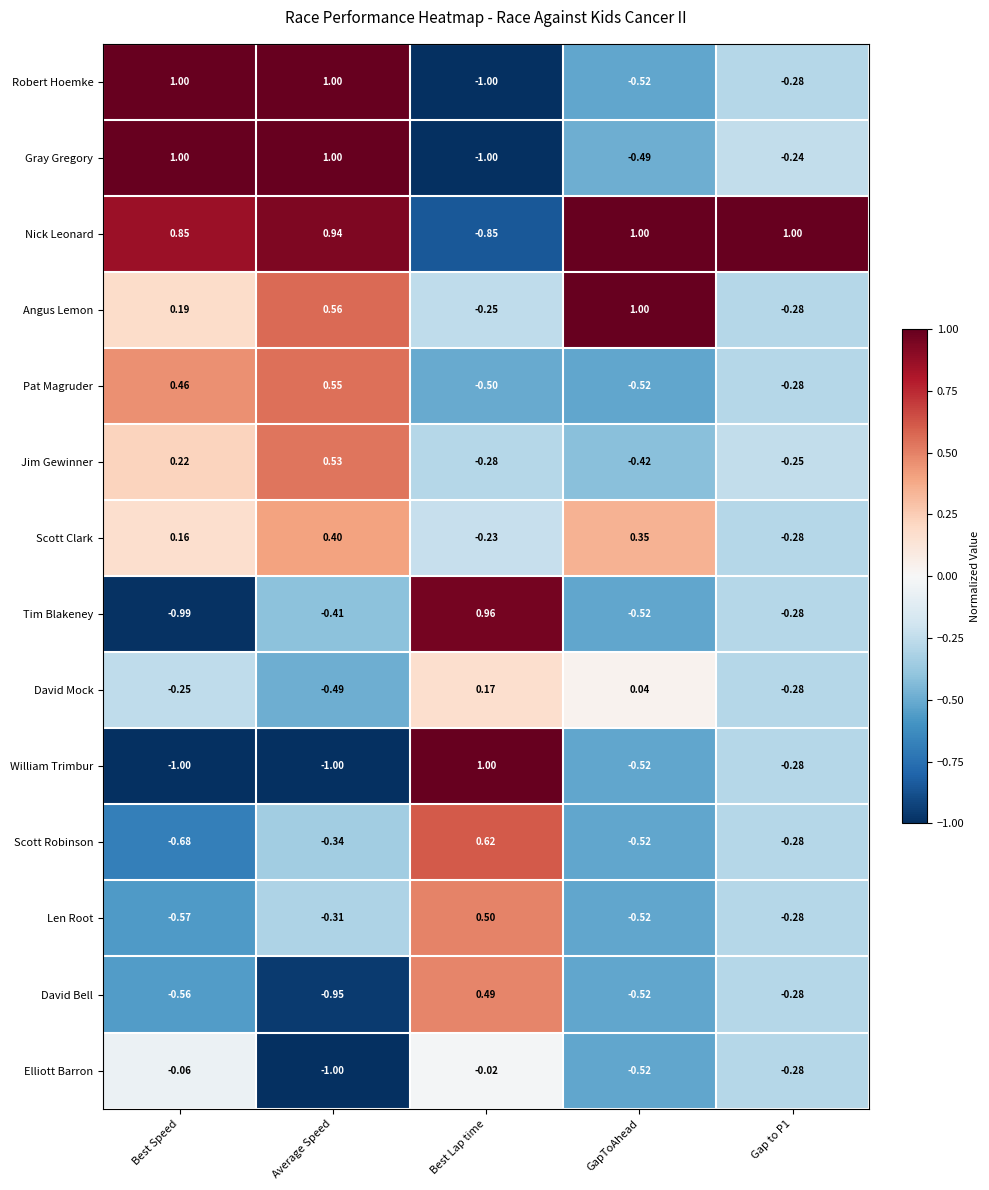

At which category is the sum across all series the highest?

Average Speed